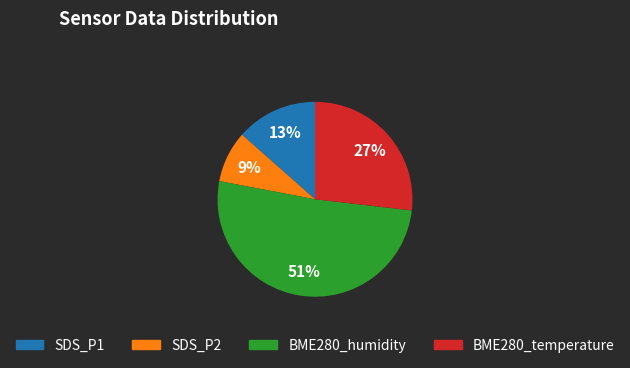

Count the number of slices in the pie.

4